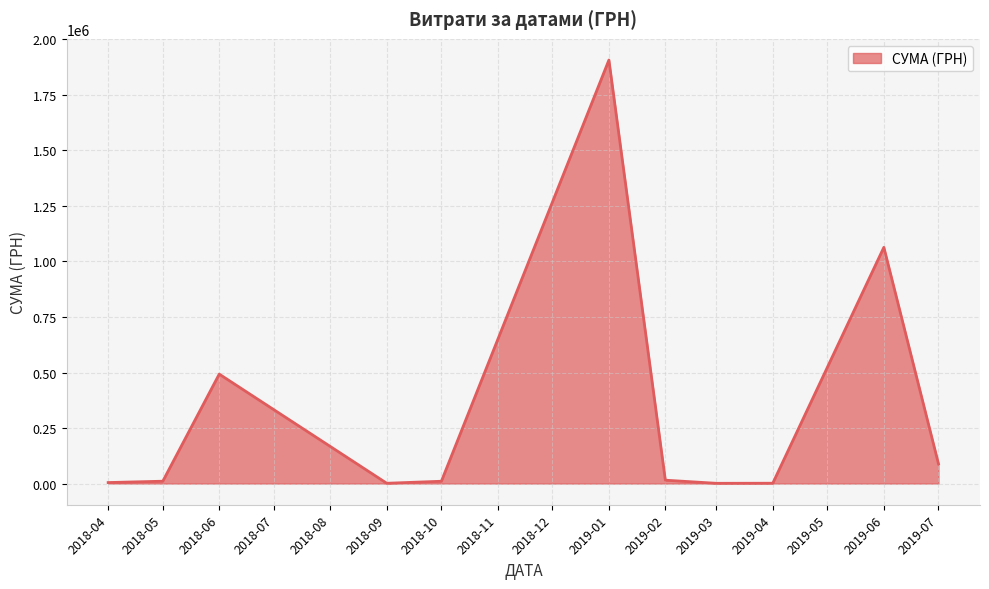

How many categories are shown in the chart?

11